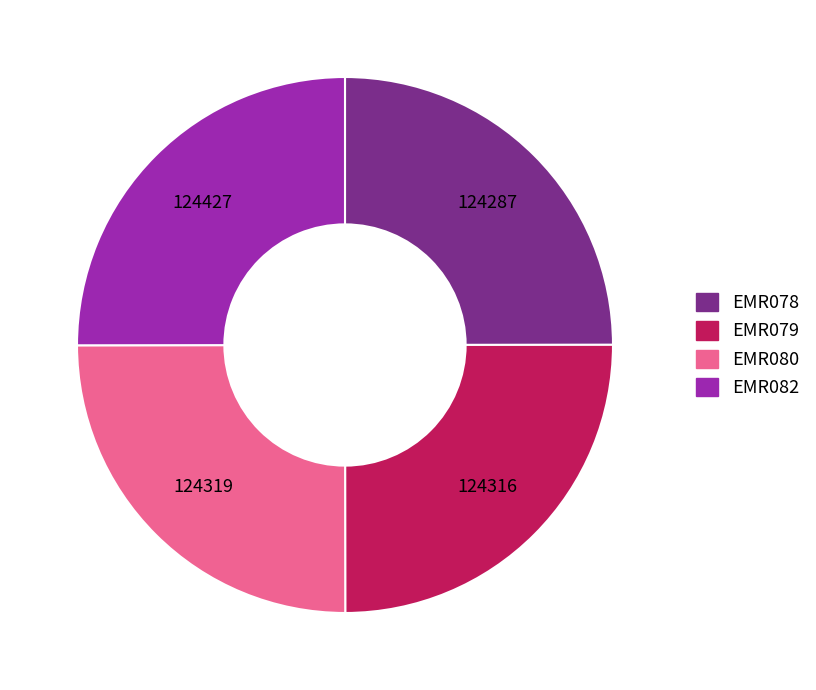

The EMR079 slice represents 11% of the pie. True or false?

False